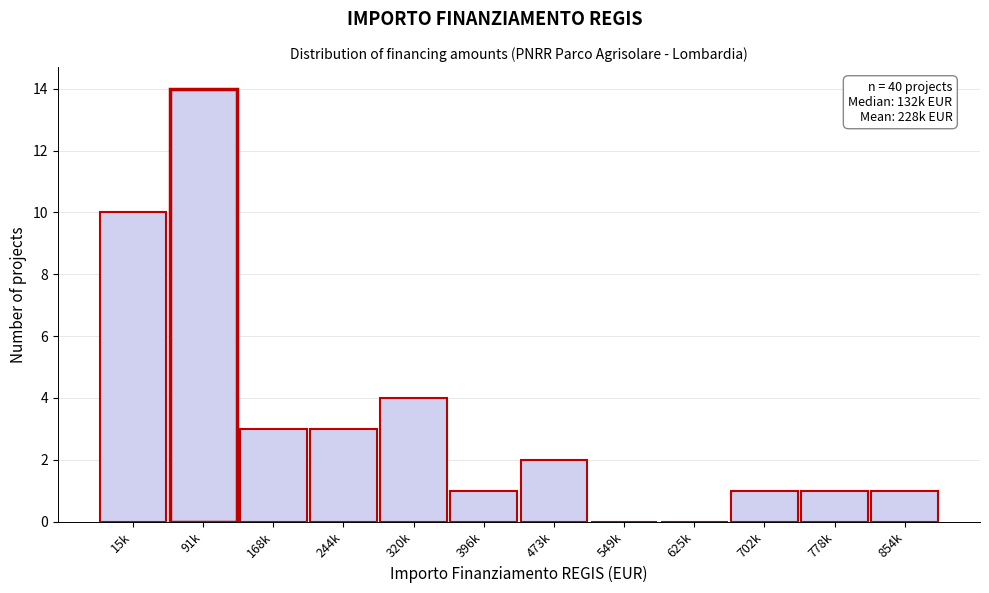

Reading right to left, extract all data points from this chart.

854k=1	778k=1	702k=1	625k=0	549k=0	473k=2	396k=1	320k=4	244k=3	168k=3	91k=14	15k=10